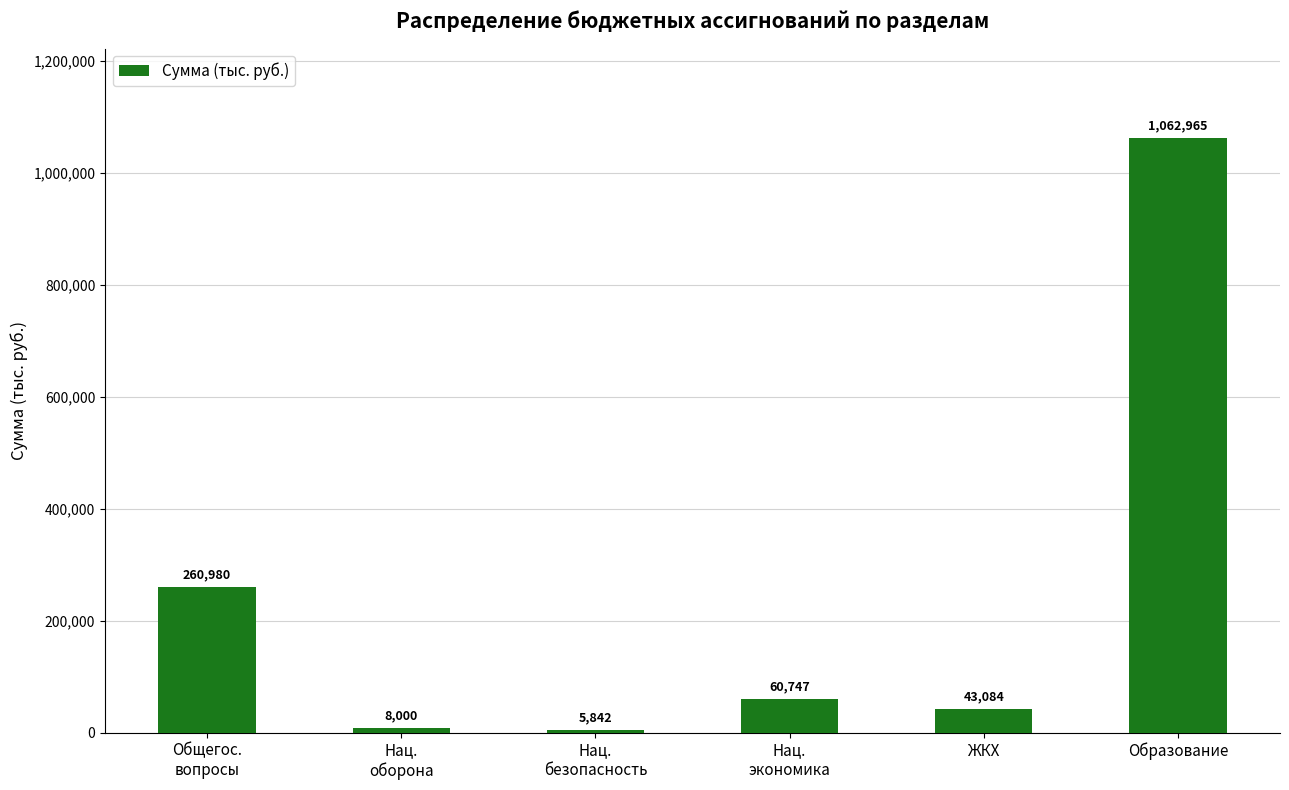

What is the difference between the maximum and second lowest values?

1054965.4